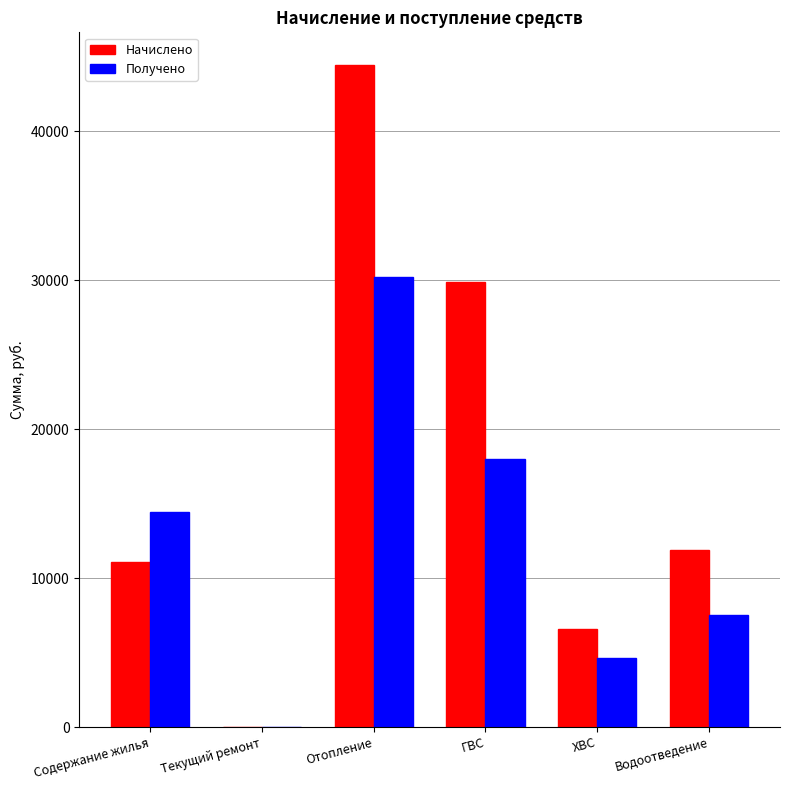

Which category has the highest value in the Получено series?

Отопление